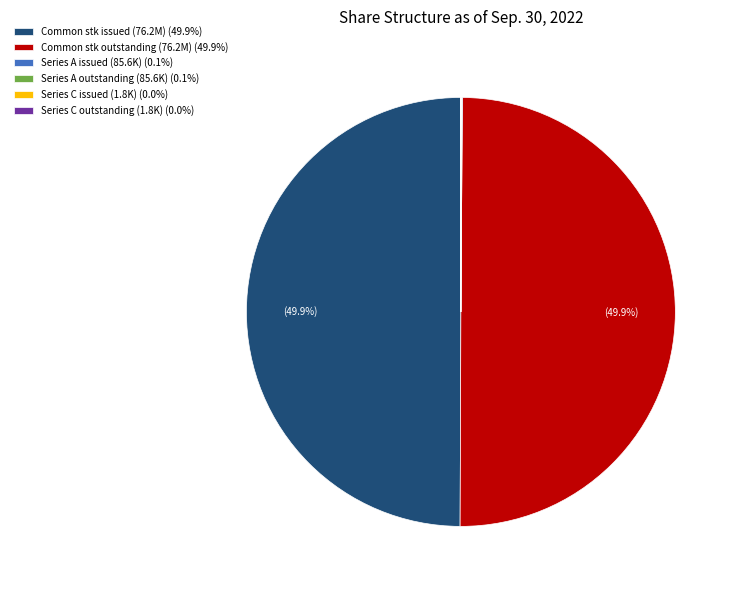

What percentage is NOT represented by Common stk outstanding (76.2M) (49.9%)?

50.1%